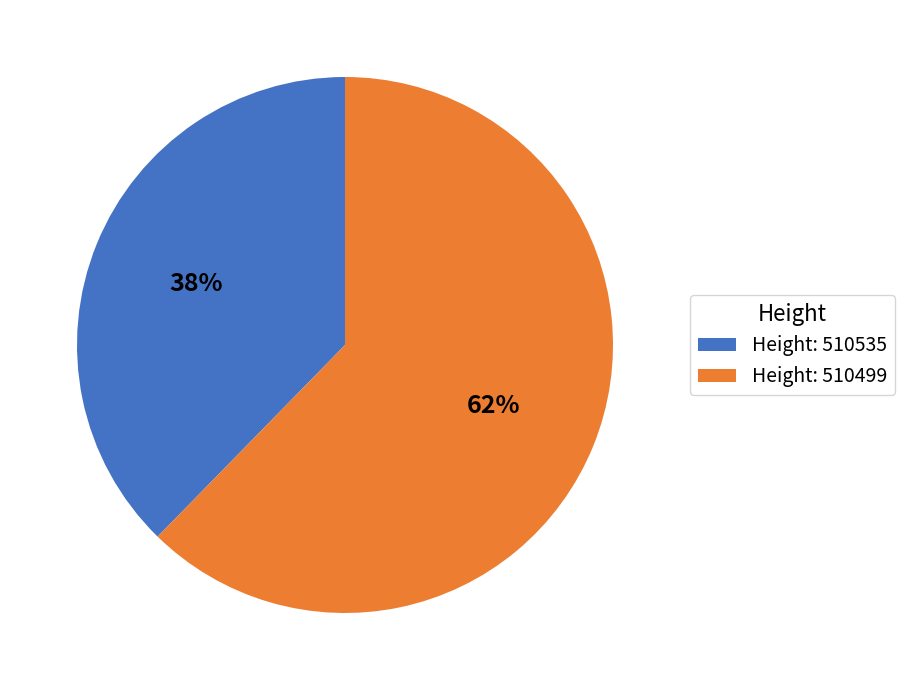

Which category has the smallest portion of the pie?

Height: 510535